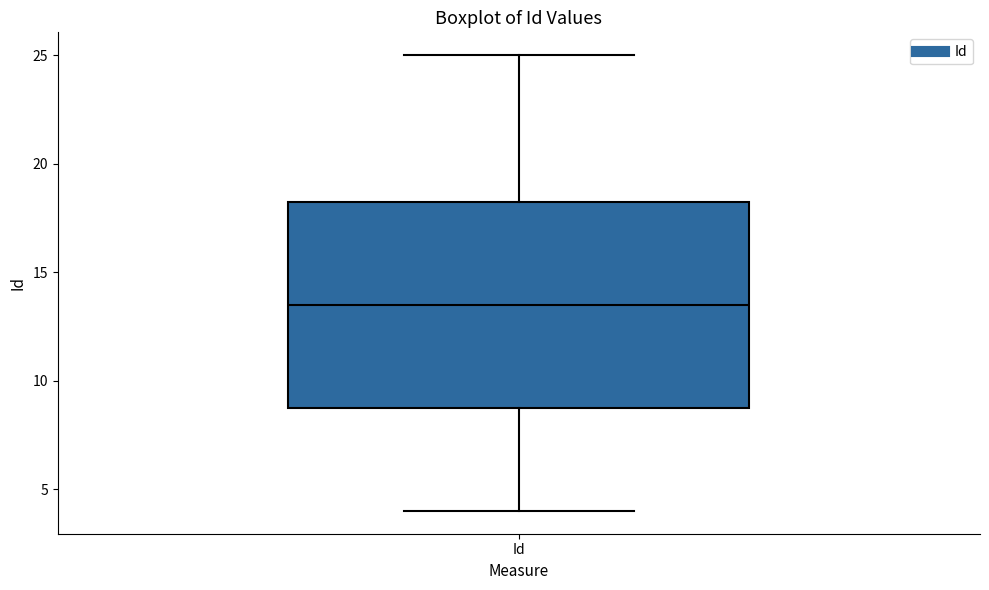

Read this box plot against the y-axis: the position of the median line, the range covered by the box, and the ends of both whiskers. The values are not printed on the chart, so give them approximately, as read against the axis.

median 13.5, box 9.0 to 18.5, whiskers 4.0 to 25.0